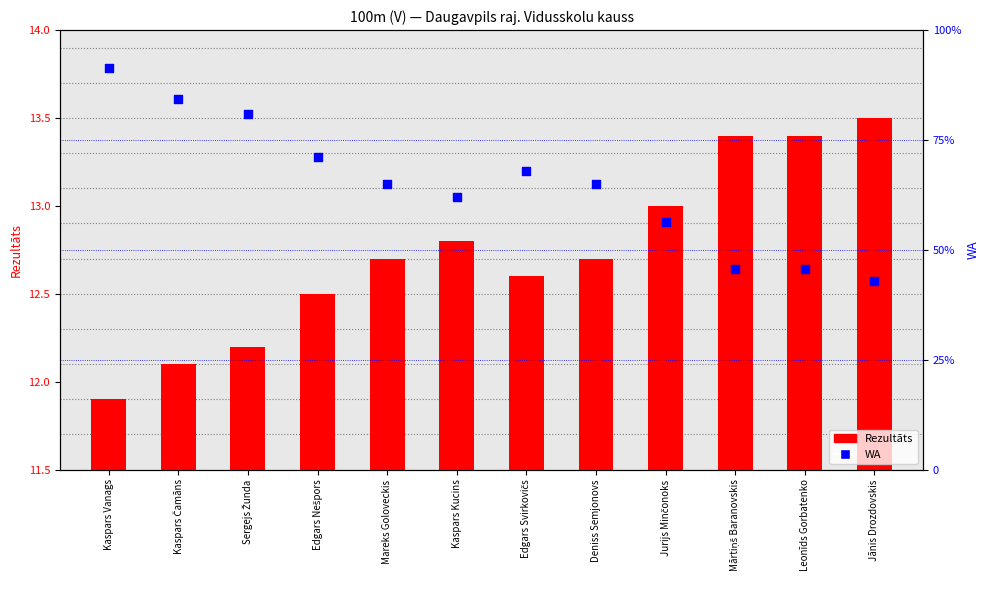

Which series contains the lowest Y value?

Rezultāts